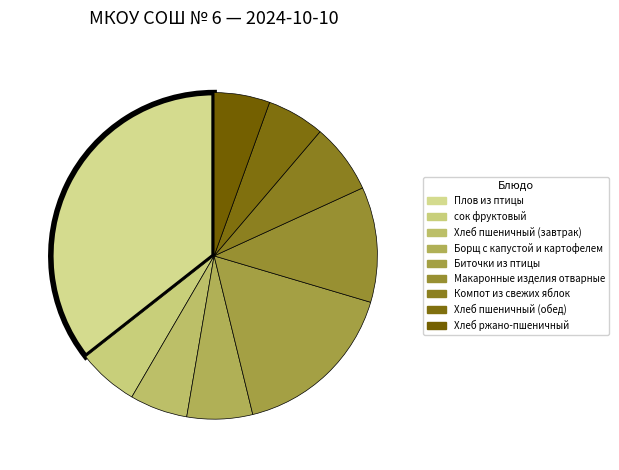

Which category has the biggest portion of the pie?

Плов из птицы